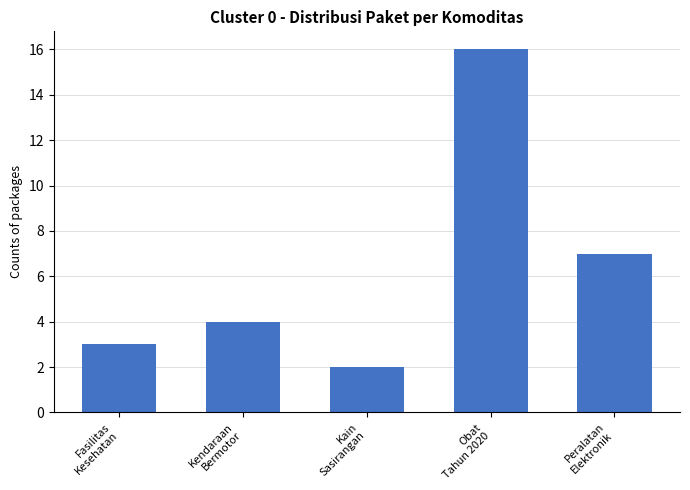

Is it true that the value at Fasilitas
Kesehatan is 3?

True